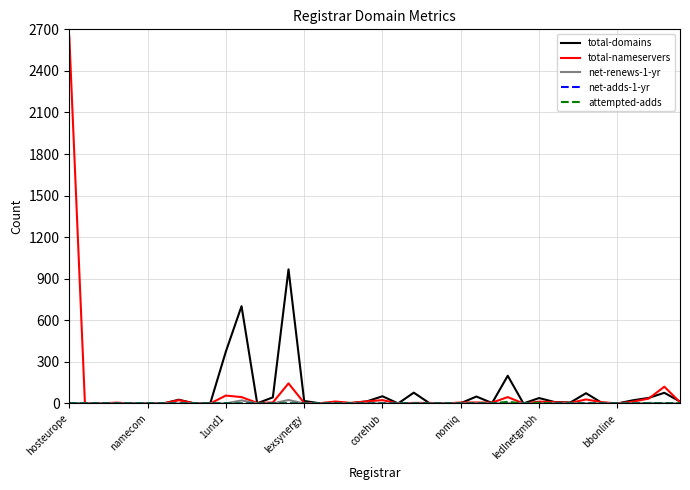

Which series has the largest range (max minus min)?

total-nameservers